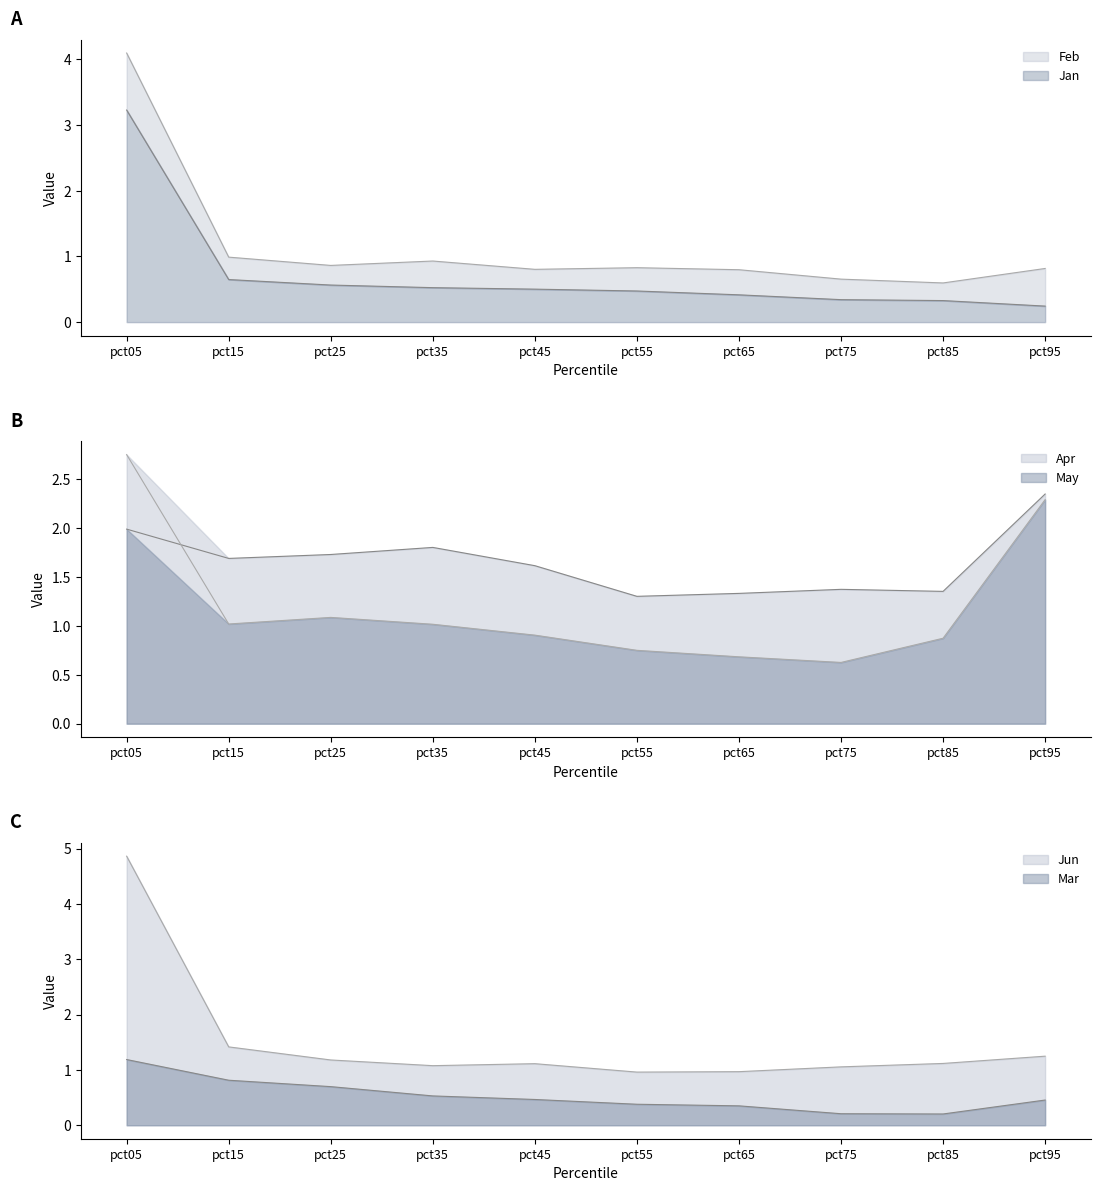

Does the chart have visible grid lines?

No